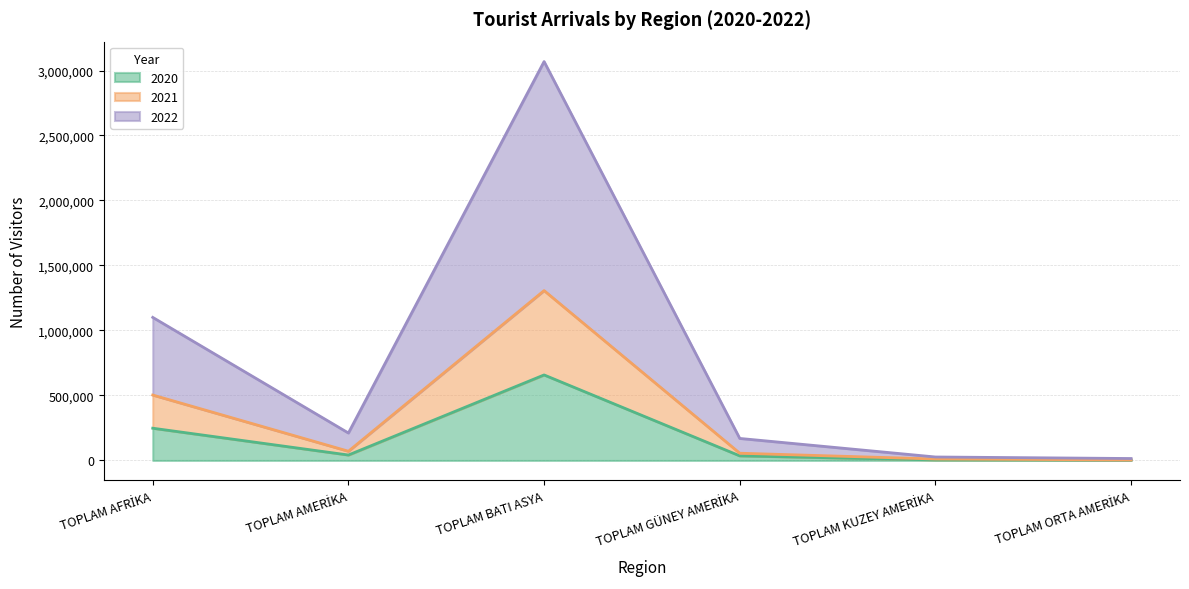

At which label is 2022 closest to 1541866?

TOPLAM AFRİKA